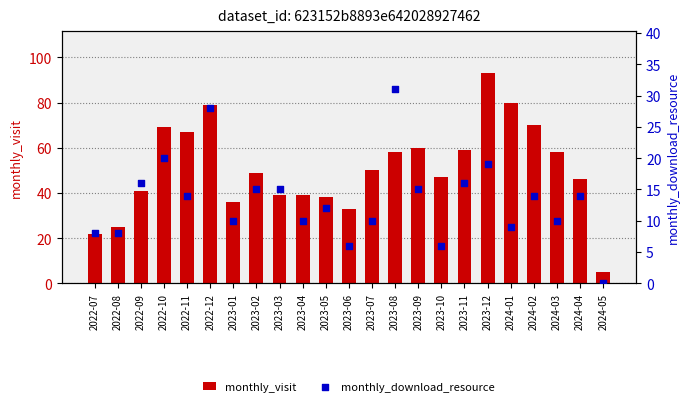

At which category is the sum across all series the highest?

2023-12